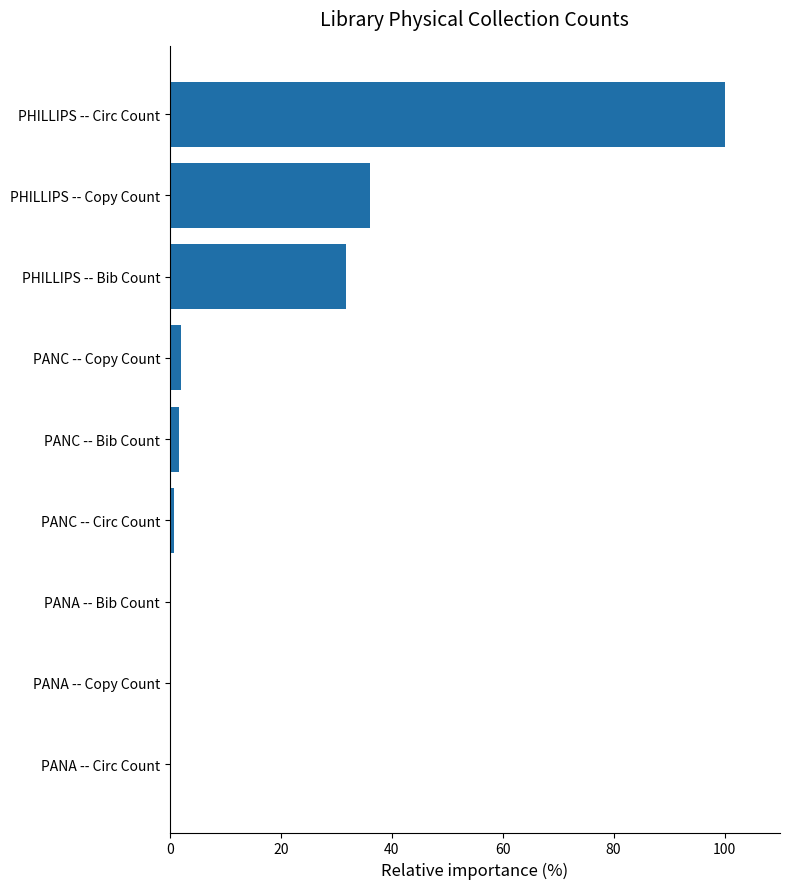

Which label corresponds to the largest value in the chart?

PHILLIPS -- Circ Count